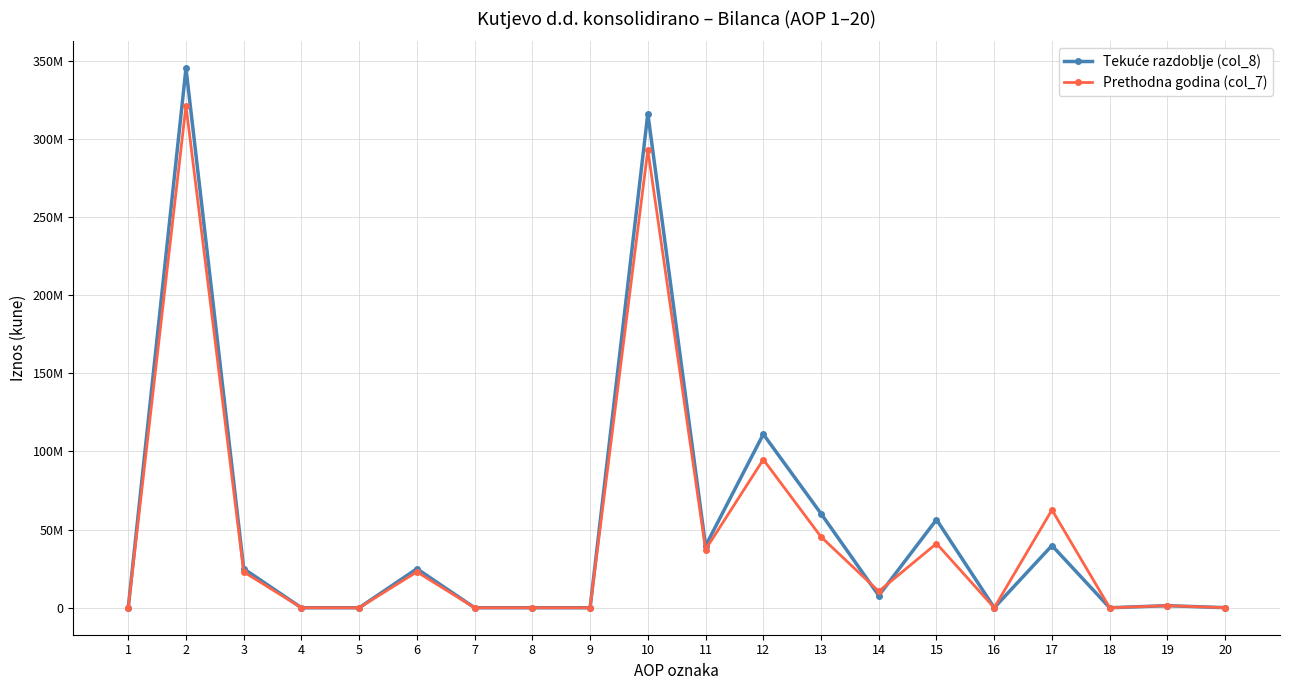

What is the maximum value for Tekuće razdoblje (col_8)?

345199329